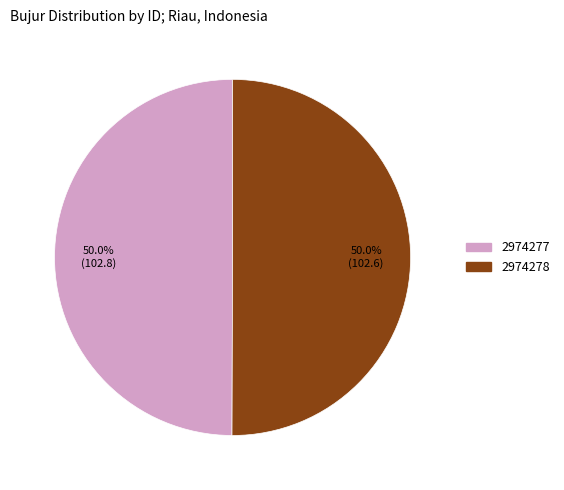

What percentage is NOT represented by 2974278?

50.0%